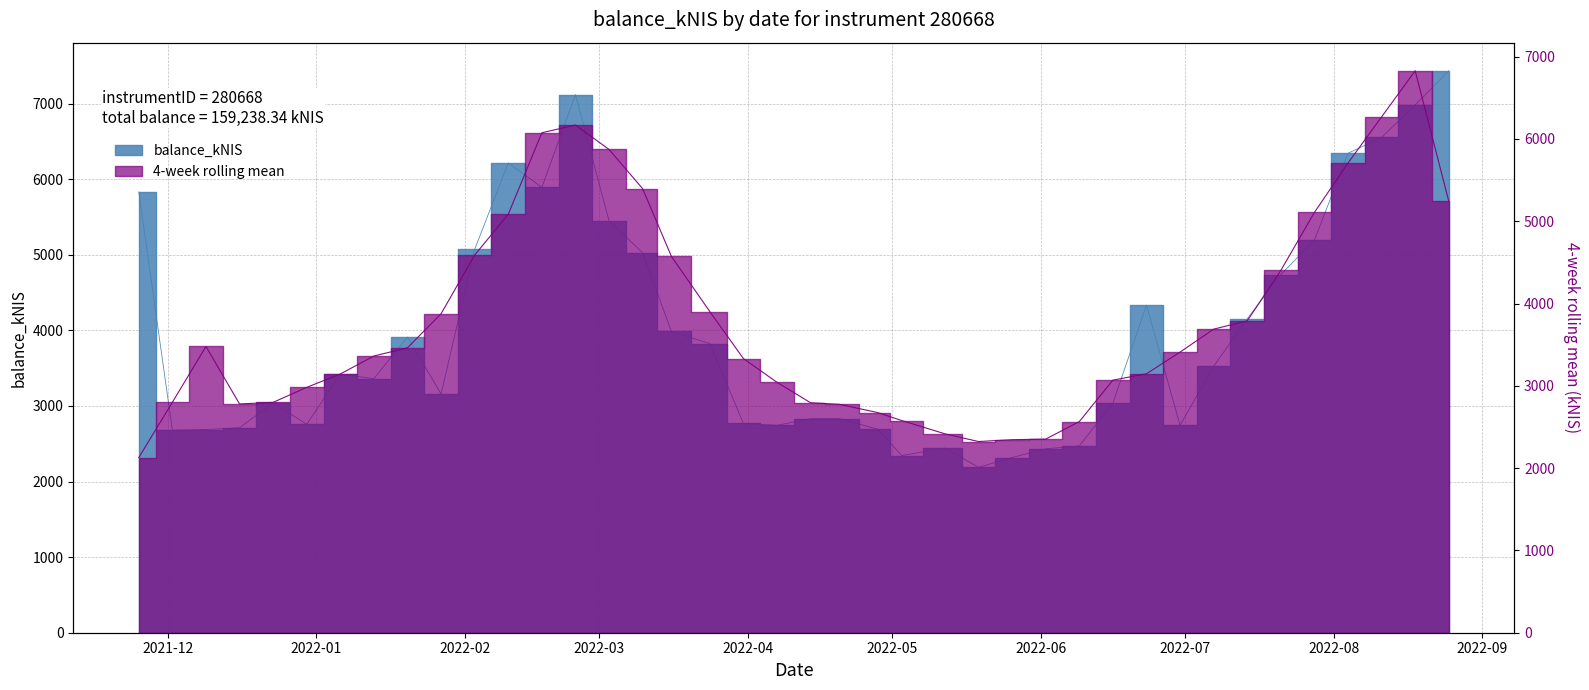

Approximately how many times larger is the value at 2022-04-20 compared to 2022-06-02?

1.2